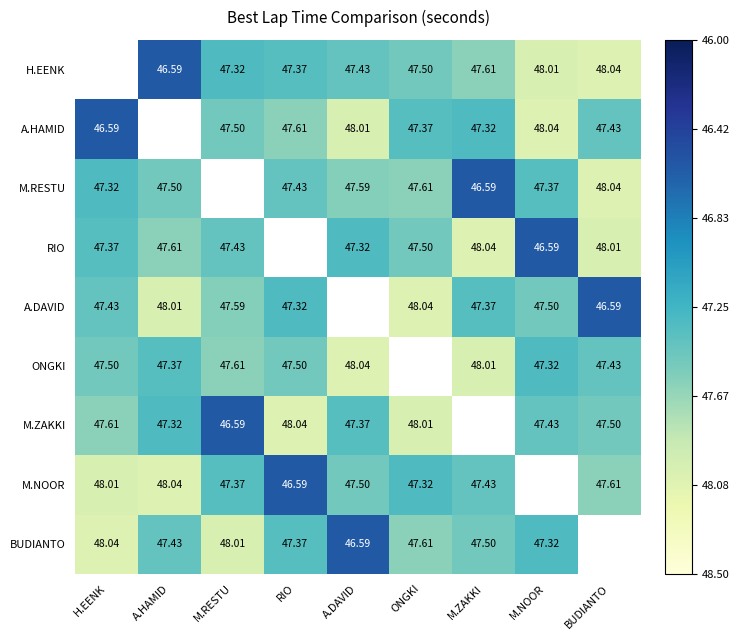

List the series in order of their peak value, highest first.

H.EENK, A.HAMID, M.RESTU, RIO, A.DAVID, M.ZAKKI, M.NOOR, BUDIANTO, ONGKI